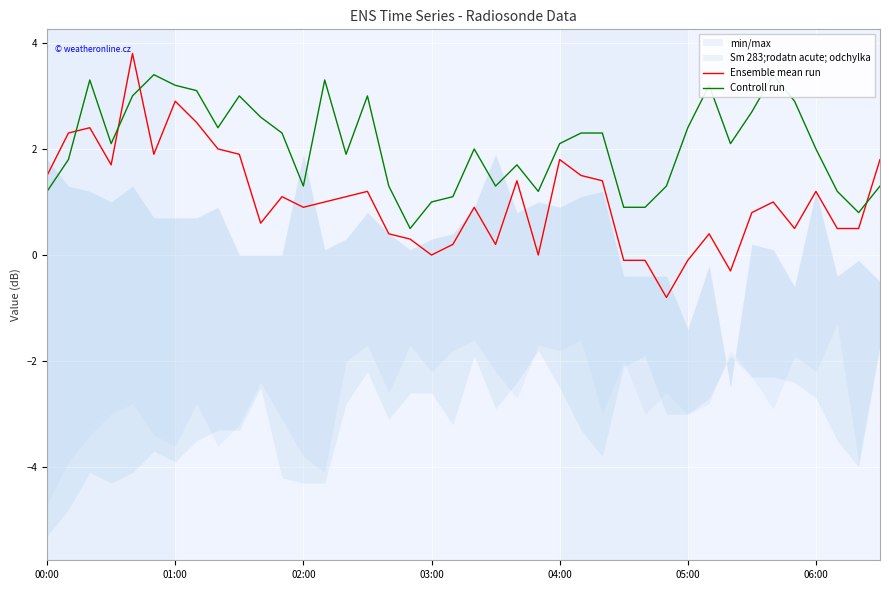

True or false: Ensemble mean run and Controll run intersect in this chart.

True